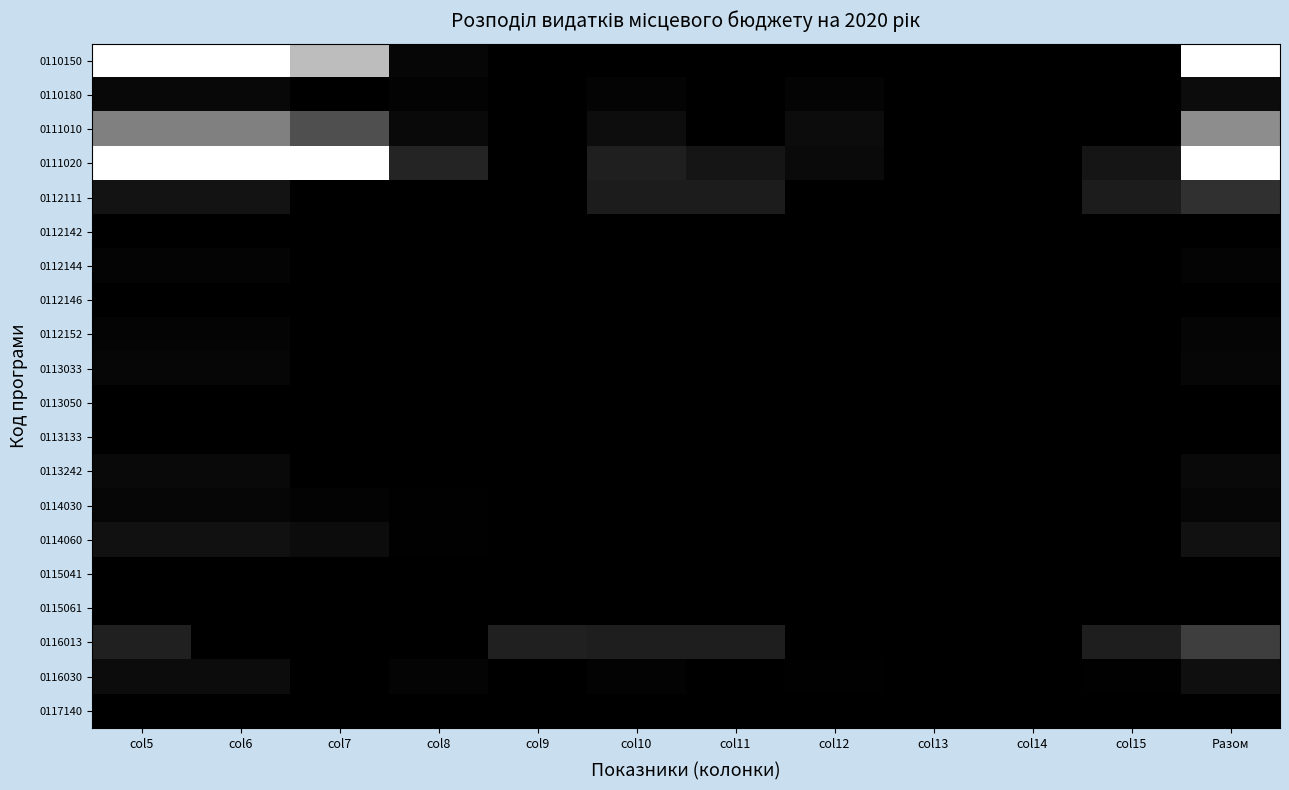

At how many categories does at least one series exceed 3129954?

4